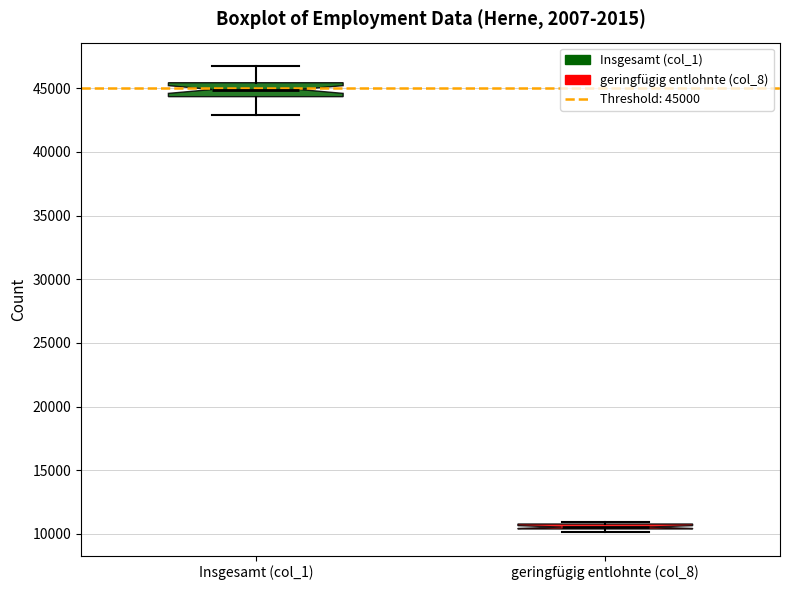

Where is the lower edge of the box for geringfügig entlohnte (col_8) on the y-axis? The values are not printed on the chart, so give them approximately, as read against the axis.

10500